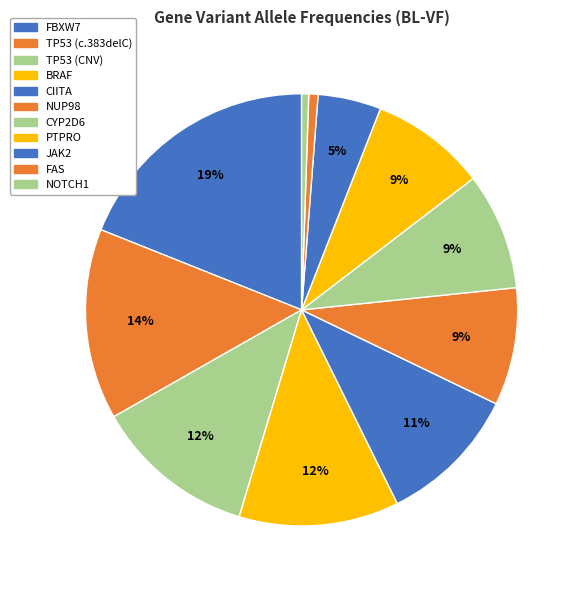

Does CYP2D6 account for over 50% of the chart?

No